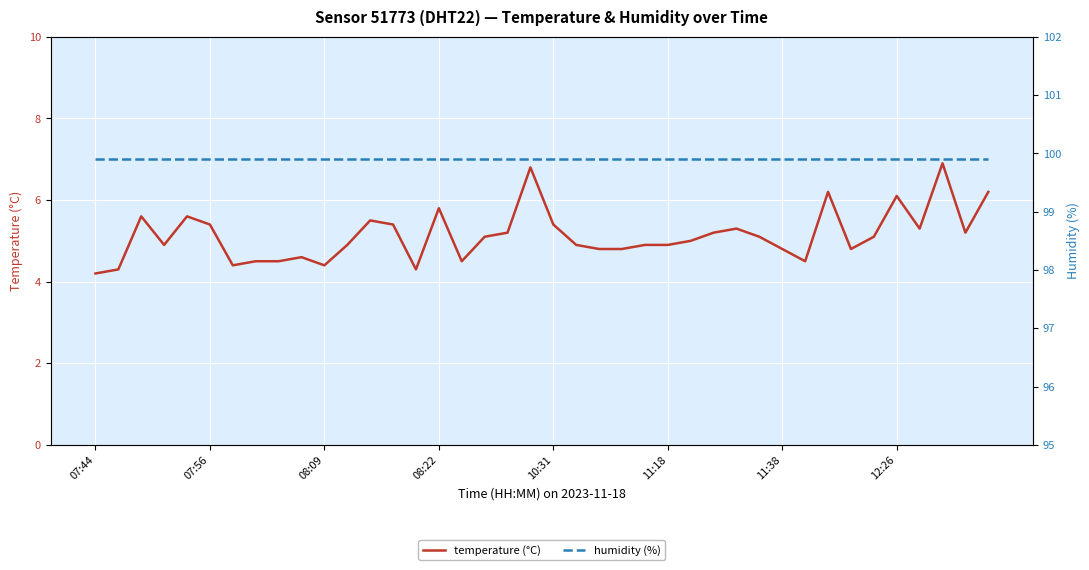

How many lines are shown in the chart?

2